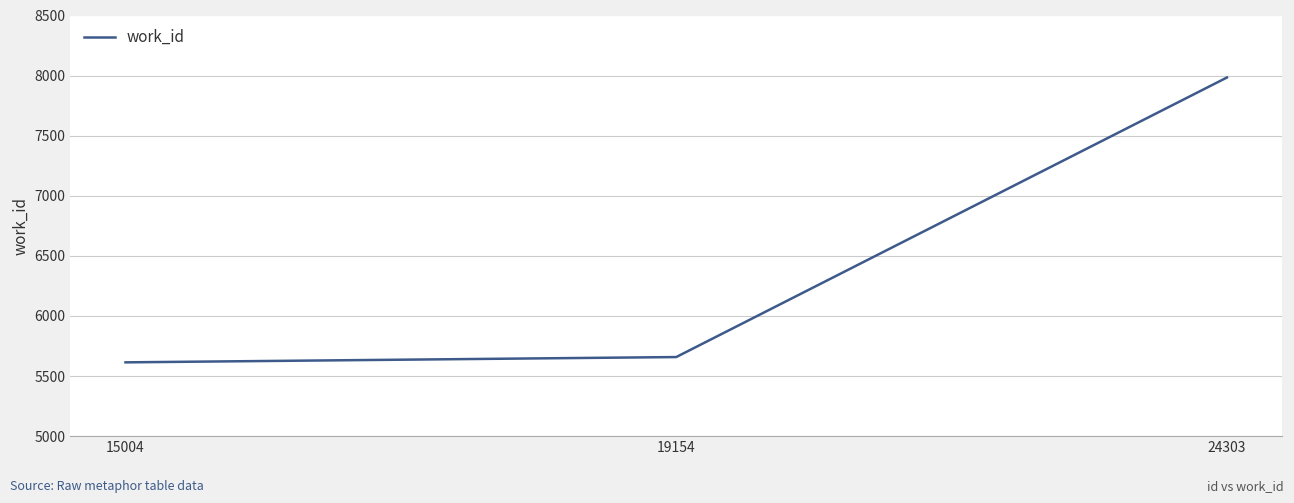

What is the sum of all values?

19256